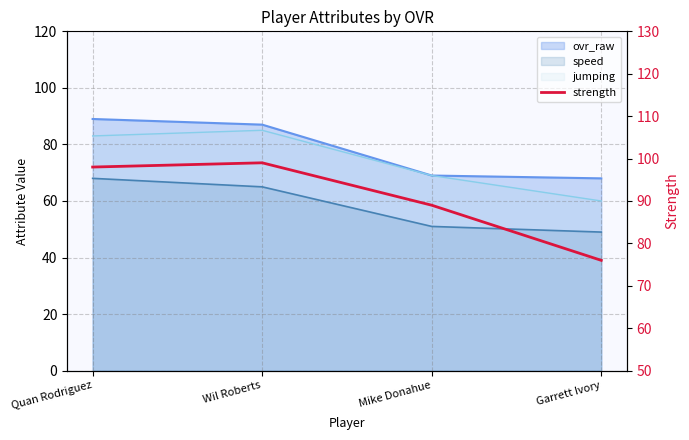

True or false: the data shows 99 at Wil Roberts.

True